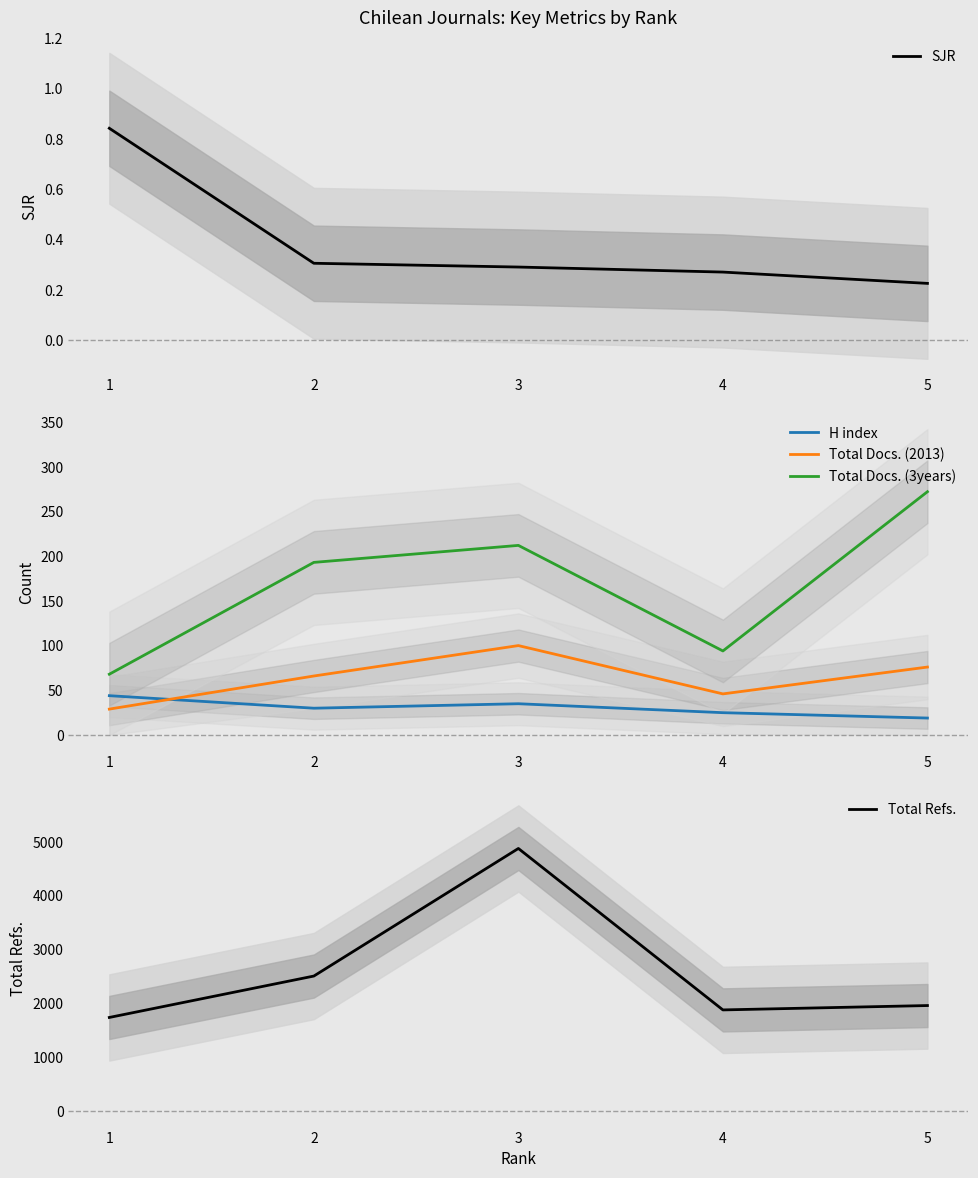

What is the value of the Total Docs. (3years) point at the 2nd from the left?

193.0